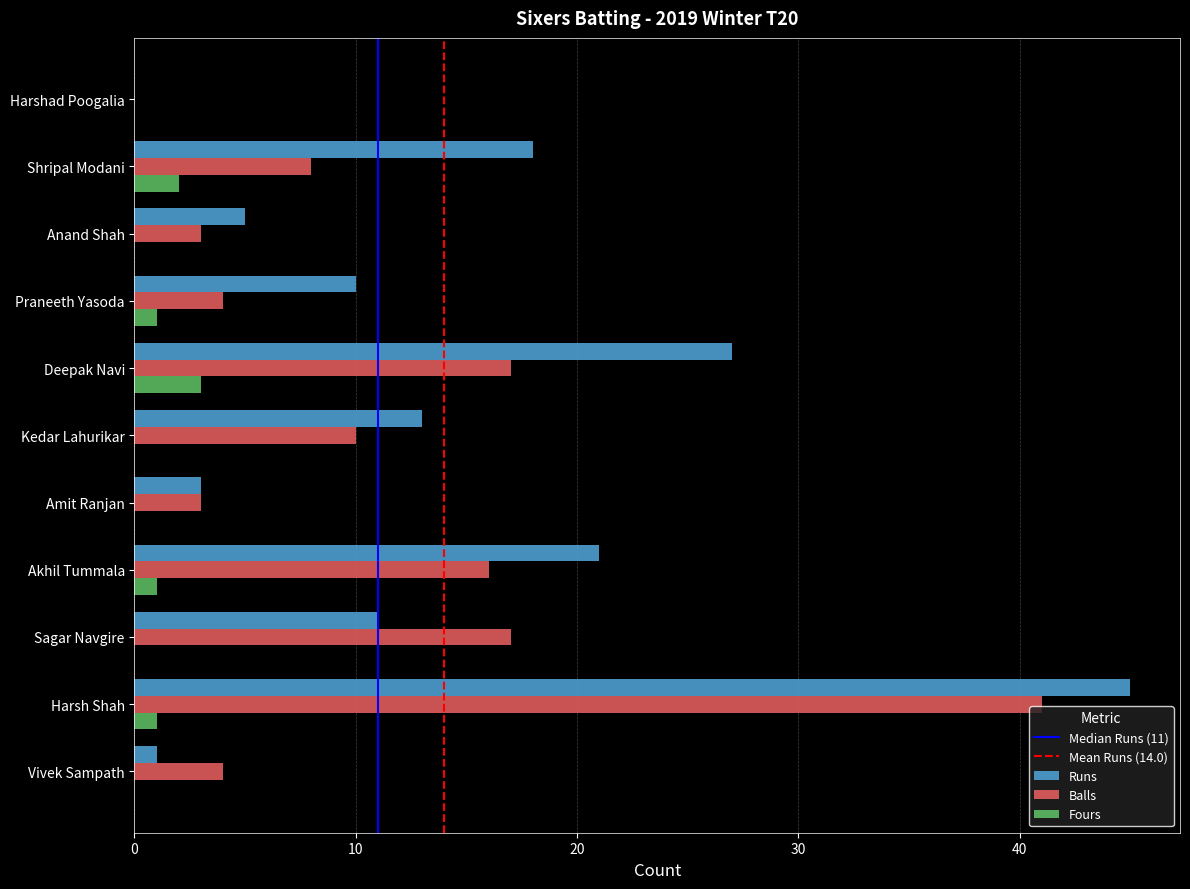

At which category does the chart reach its peak across all series?

Harsh Shah